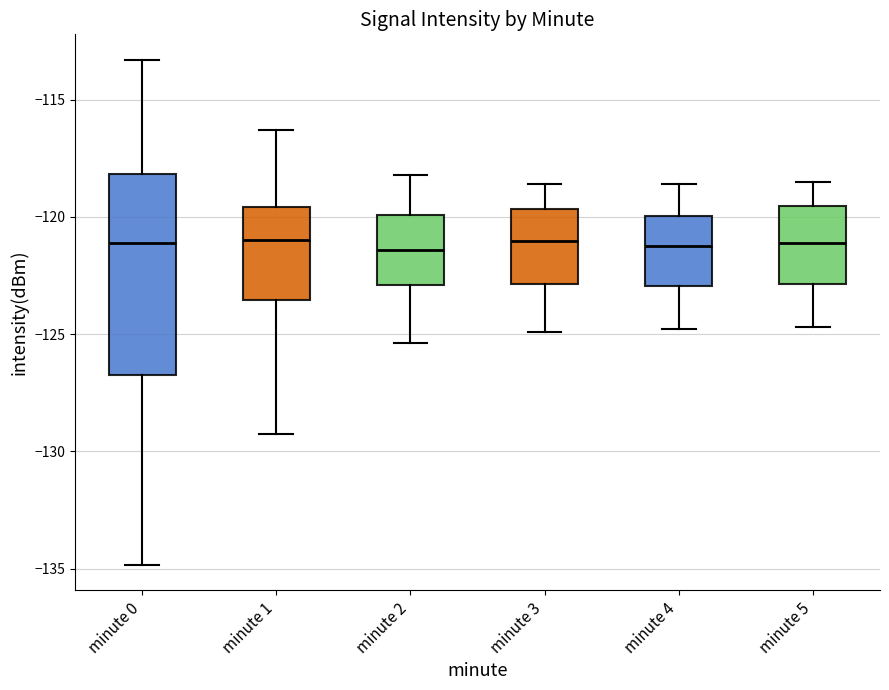

Reading left to right, read every box against the y-axis: the position of its median line, the range the box covers, and the ends of its whiskers. The values are not printed on the chart, so give them approximately, as read against the axis.

minute 0: median -121.0, box -126.5 to -118.0, whiskers -135.0 to -113.5
minute 1: median -121.0, box -123.5 to -119.5, whiskers -129.0 to -116.5
minute 2: median -121.5, box -123.0 to -120.0, whiskers -125.5 to -118.0
minute 3: median -121.0, box -123.0 to -119.5, whiskers -125.0 to -118.5
minute 4: median -121.0, box -123.0 to -120.0, whiskers -125.0 to -118.5
minute 5: median -121.0, box -123.0 to -119.5, whiskers -124.5 to -118.5